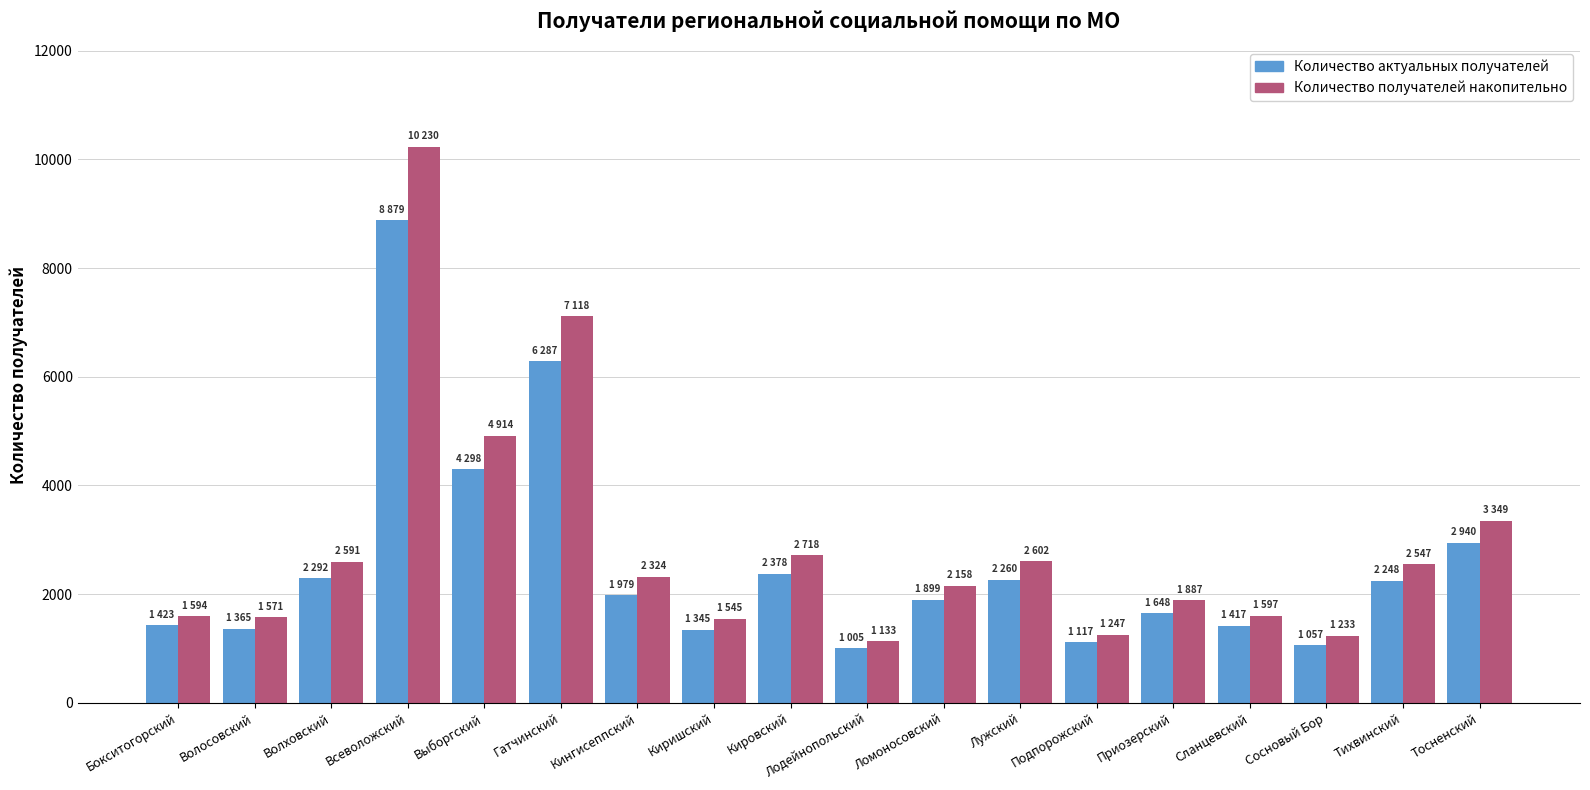

At which label is Количество получателей накопительно closest to 5681?

Выборгский